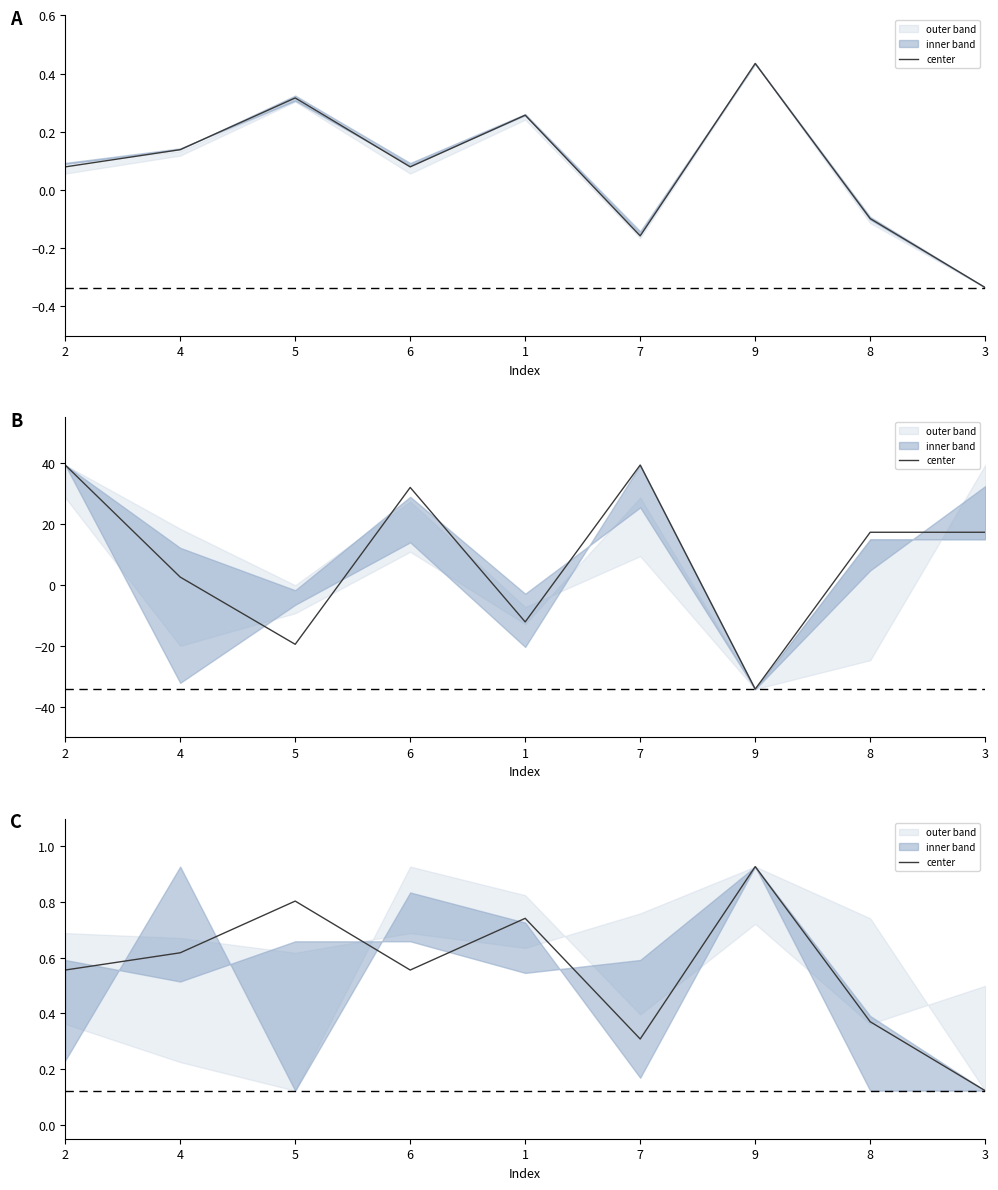

Is this an area chart (filled region under the line)?

No